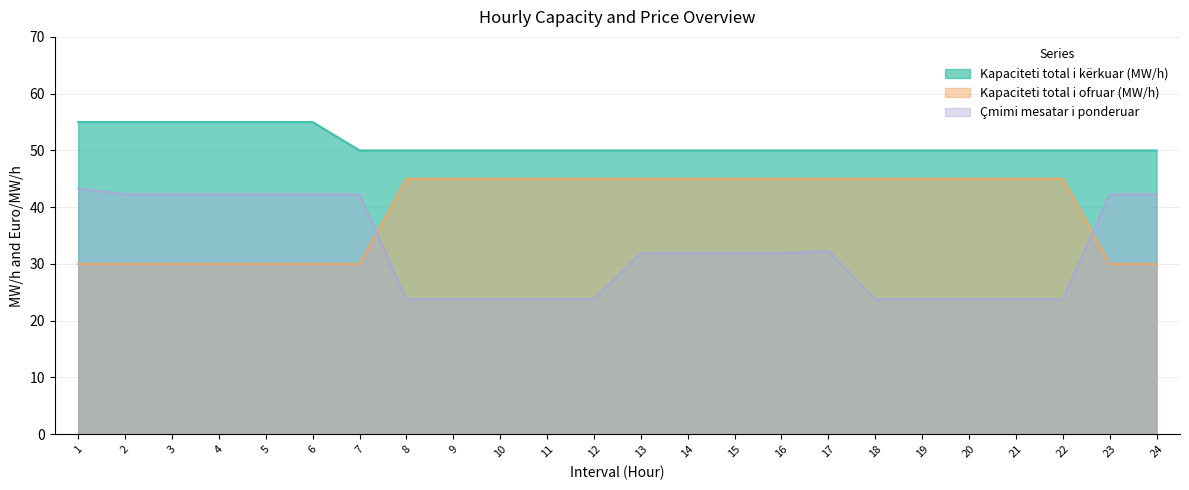

List the series in order of their overall mean, highest first.

Kapaciteti total i kërkuar (MW/h), Kapaciteti total i ofruar (MW/h), Çmimi mesatar i ponderuar